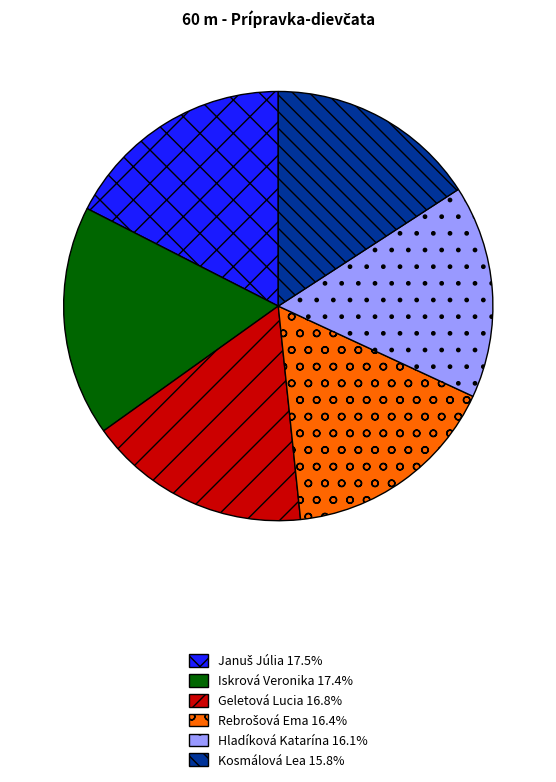

Is there any slice that represents more than half of the pie?

No